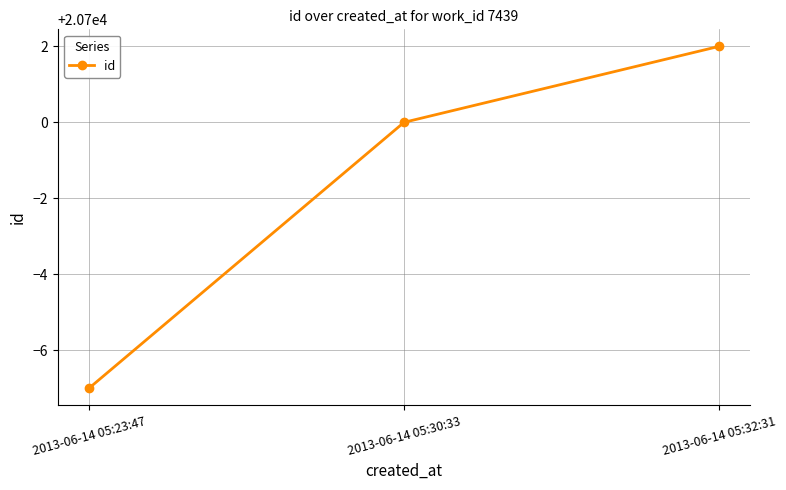

What is the label of the 3rd point from the right?

2013-06-14 05:23:47